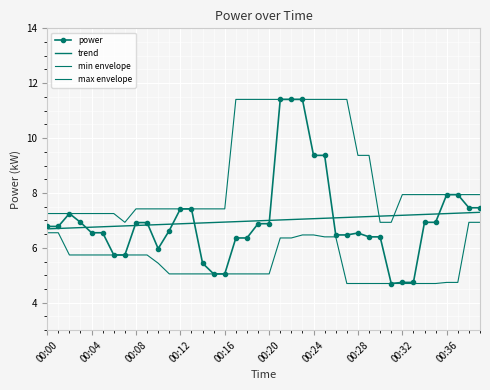

True or false: max envelope and min envelope intersect in this chart.

False